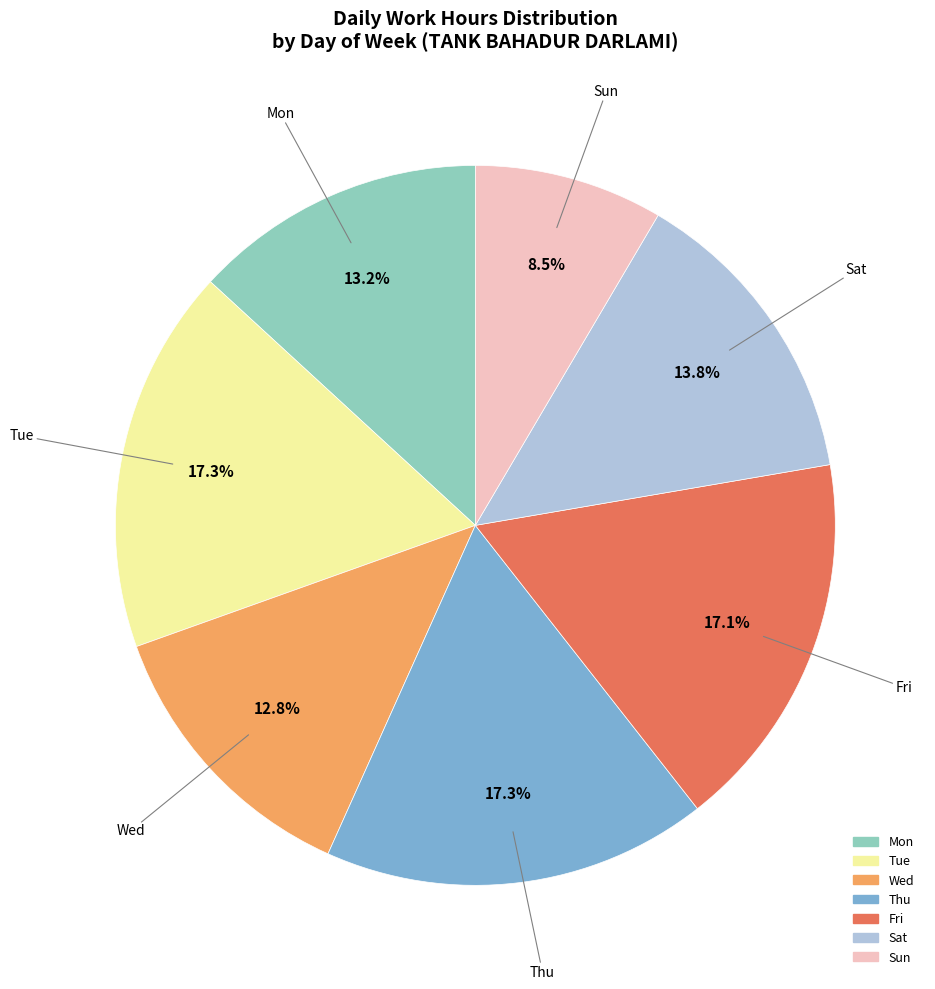

To the nearest percent, what percentage of the pie is Sat?

14%